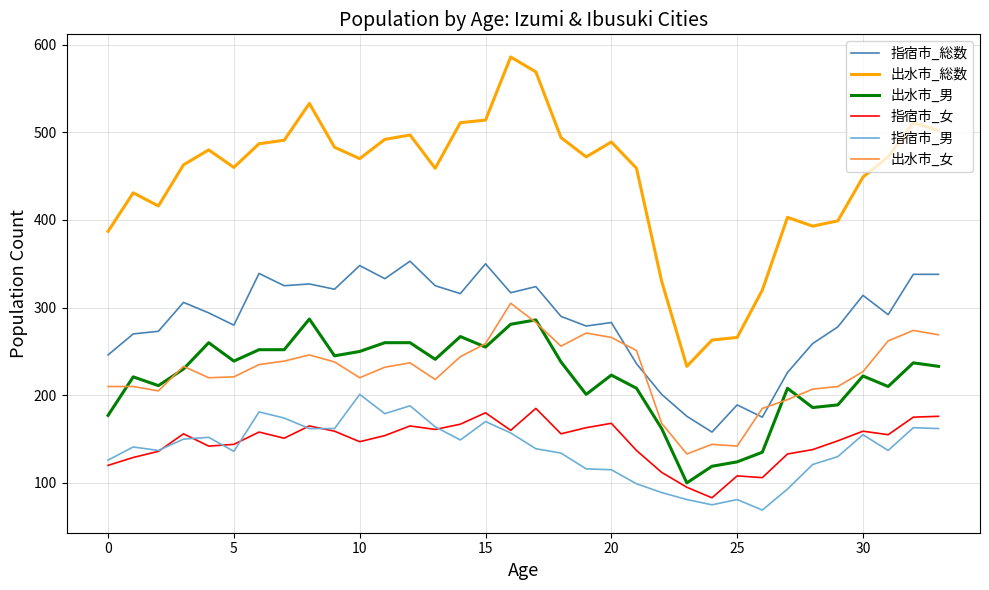

Which series has the widest spread of values?

出水市_総数